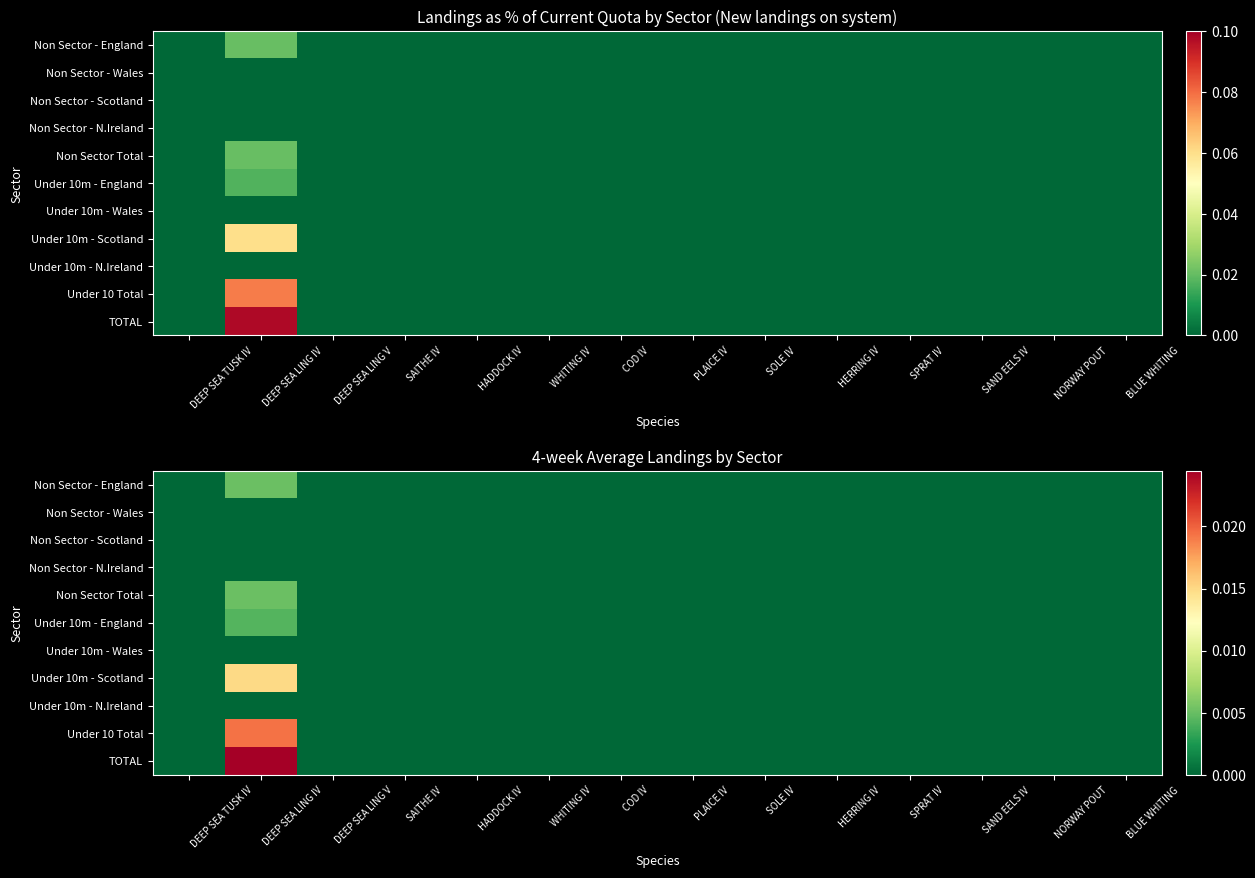

Is the value of TOTAL at DEEP SEA LING IV greater than the value of Under 10 Total at HADDOCK IV?

Yes